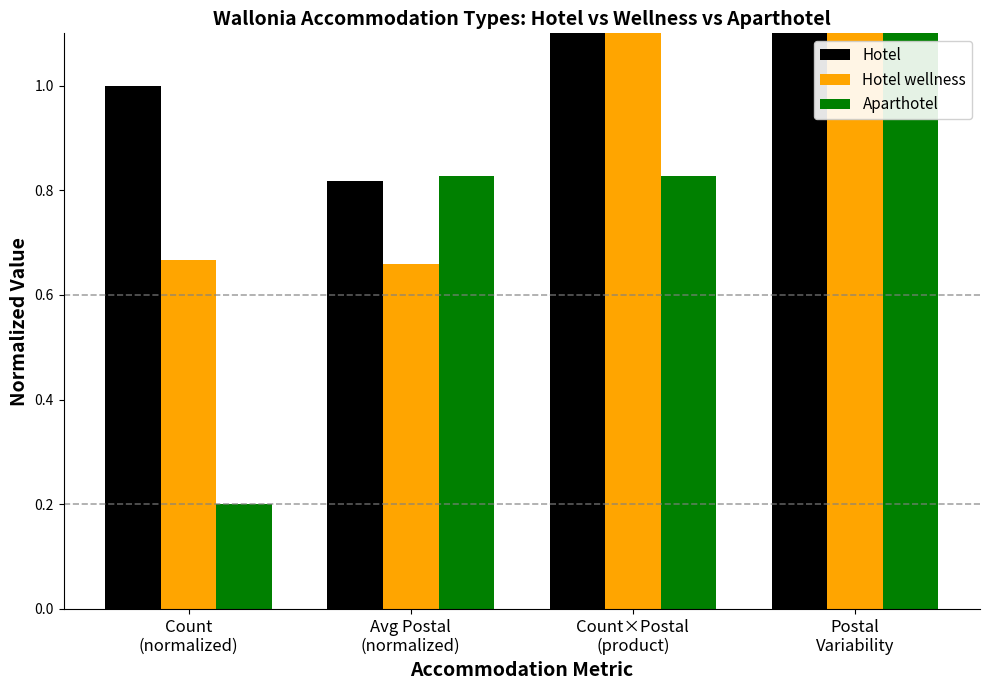

Between Count×Postal
(product) and Count
(normalized), which is larger?

Count×Postal
(product)